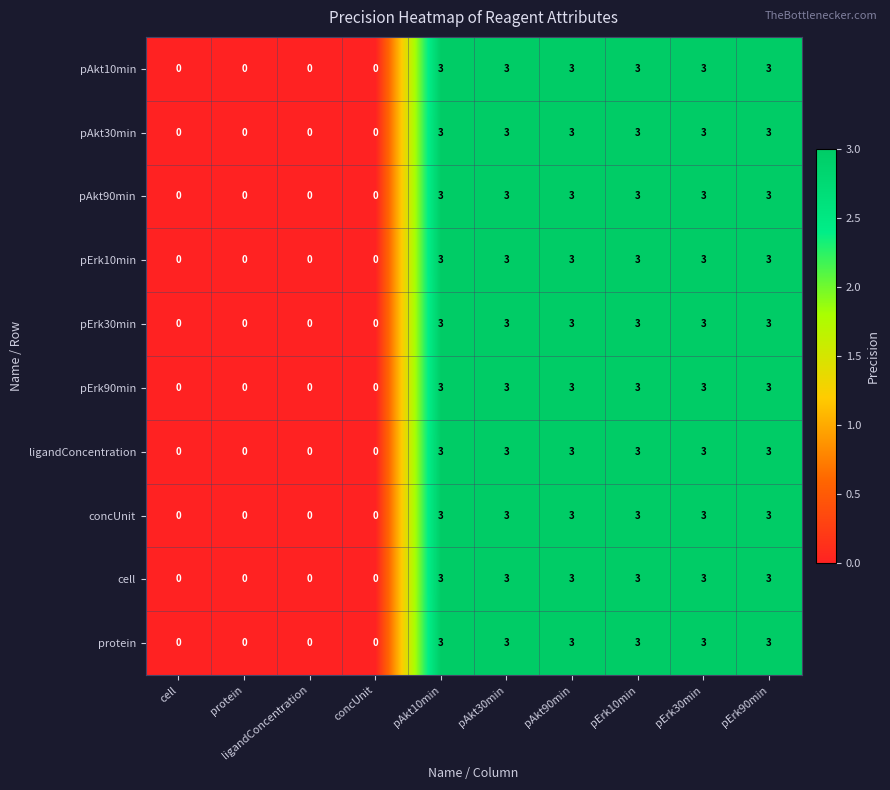

The cell series shows 5 at pErk90min. True or false?

False